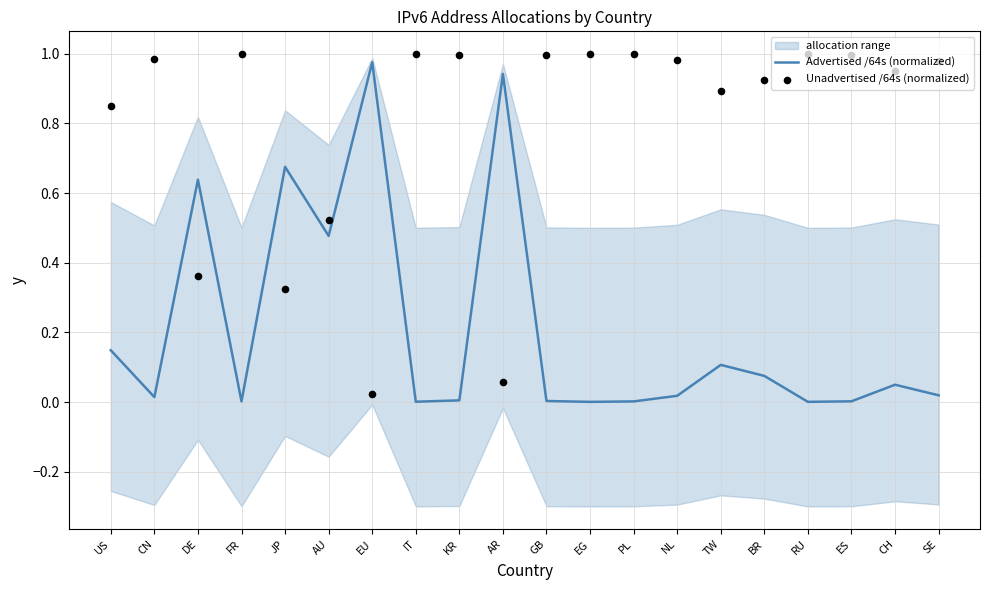

What is the total value across all series at GB?

1.0